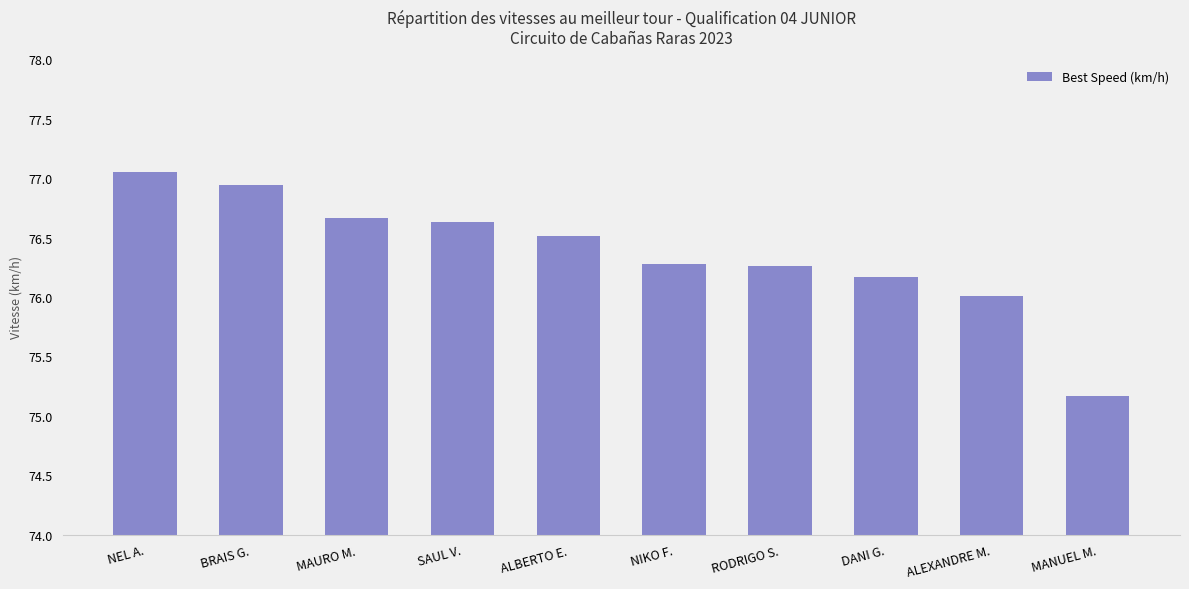

Is it true that the value at SAUL V. is 76.6?

True